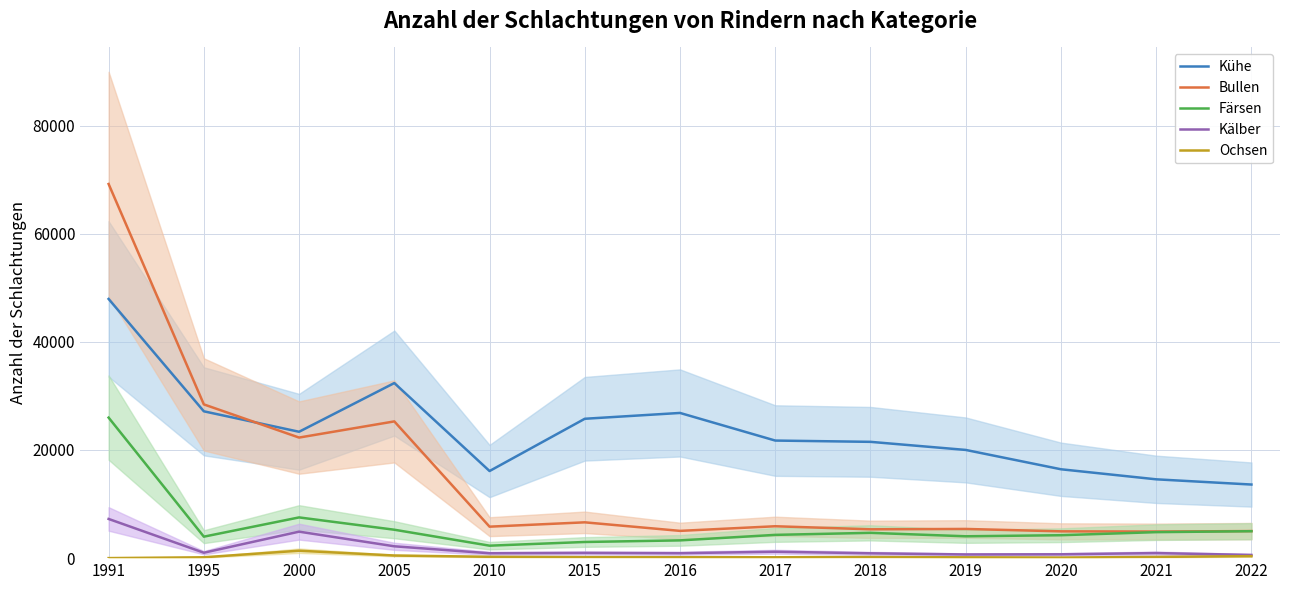

Which series has the largest total across all categories?

Kühe